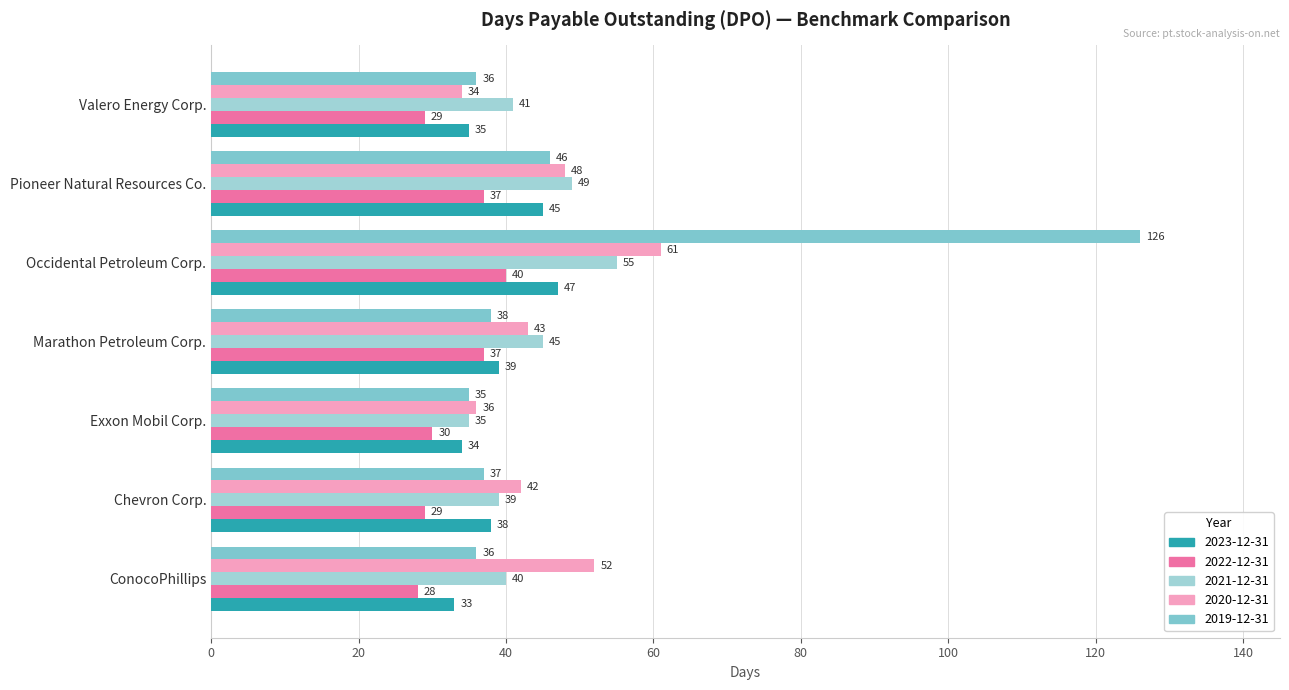

How many distinct data groups are displayed?

5